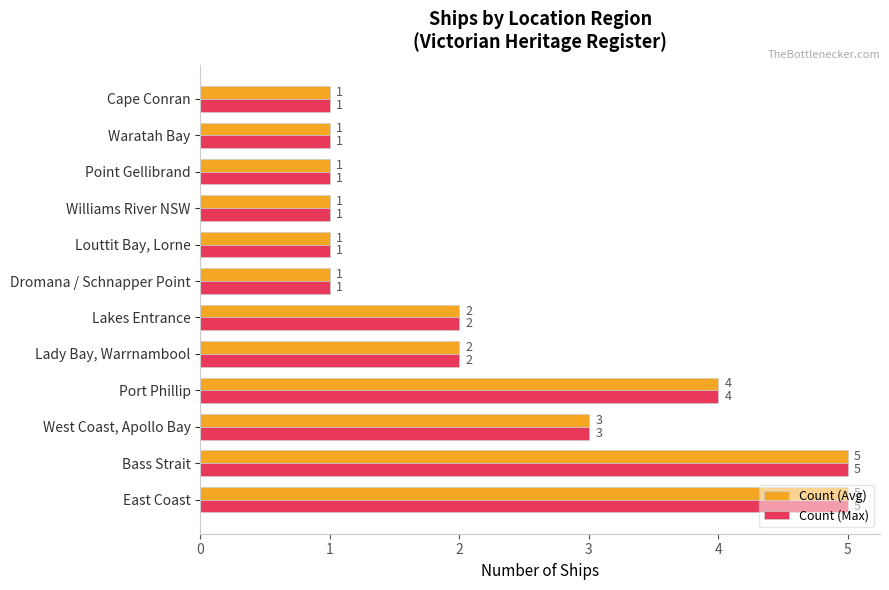

What is the difference between the maximum and minimum values in the Count (Avg) series?

4